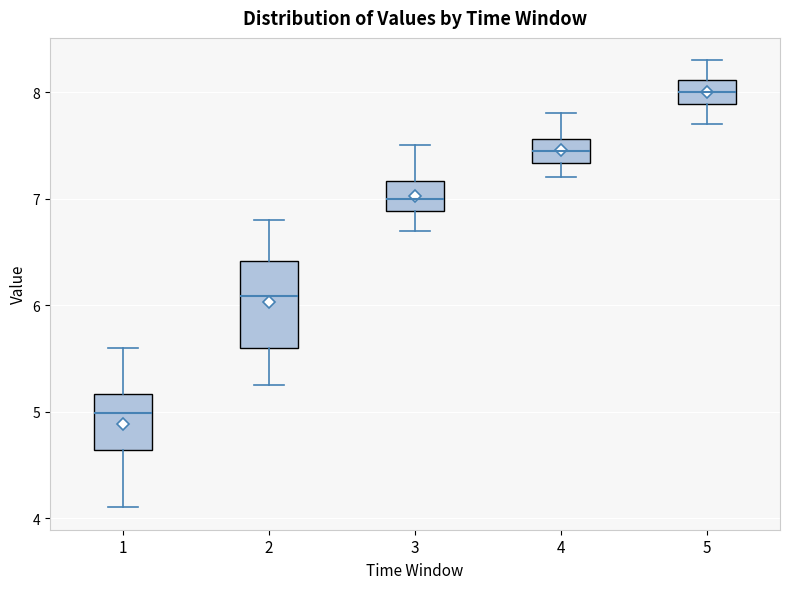

Reading left to right, read every box against the y-axis: the position of its median line, the range the box covers, and the ends of its whiskers. The values are not printed on the chart, so give them approximately, as read against the axis.

1: median 5.0, box 4.6 to 5.2, whiskers 4.1 to 5.6
2: median 6.1, box 5.6 to 6.4, whiskers 5.3 to 6.8
3: median 7.0, box 6.9 to 7.2, whiskers 6.7 to 7.5
4: median 7.5, box 7.3 to 7.6, whiskers 7.2 to 7.8
5: median 8.0, box 7.9 to 8.1, whiskers 7.7 to 8.3